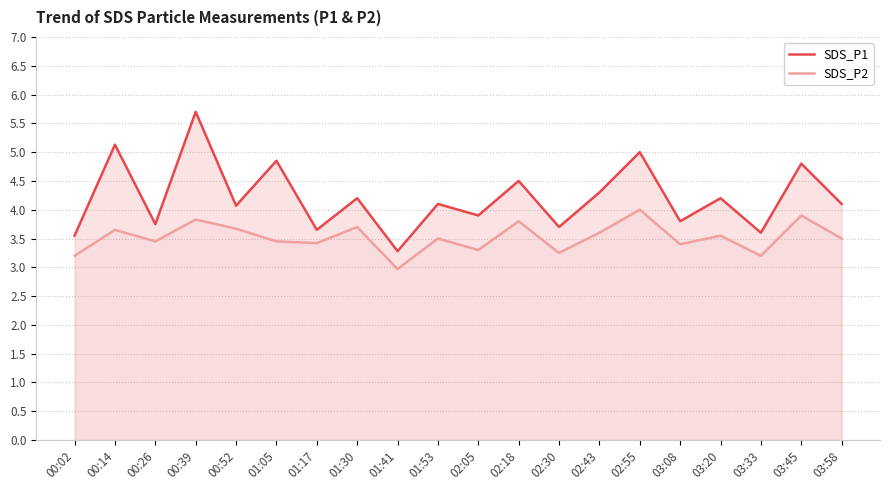

What is the total value across all series at 00:52?

7.7